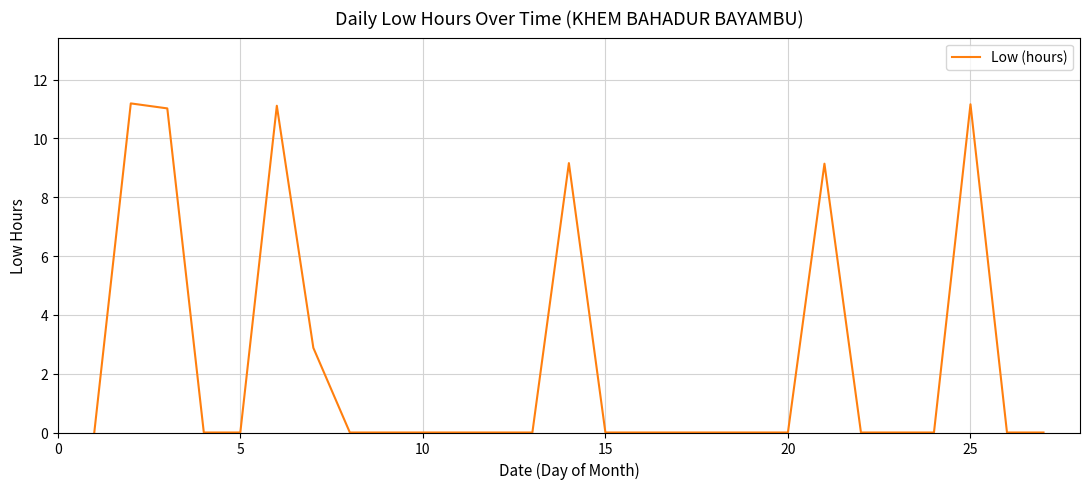

What is the greatest value displayed?

11.2